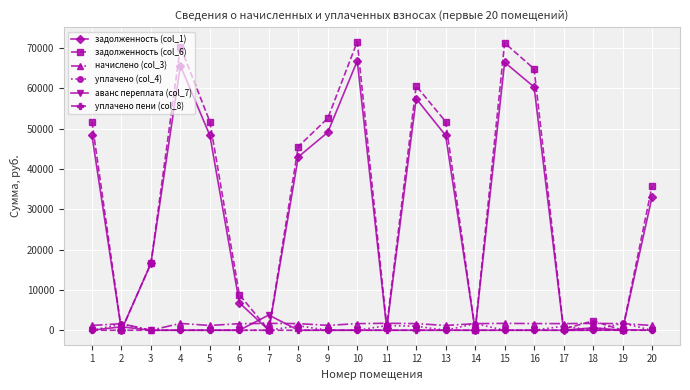

What is the difference between the highest and lowest values at 7?

3779.5